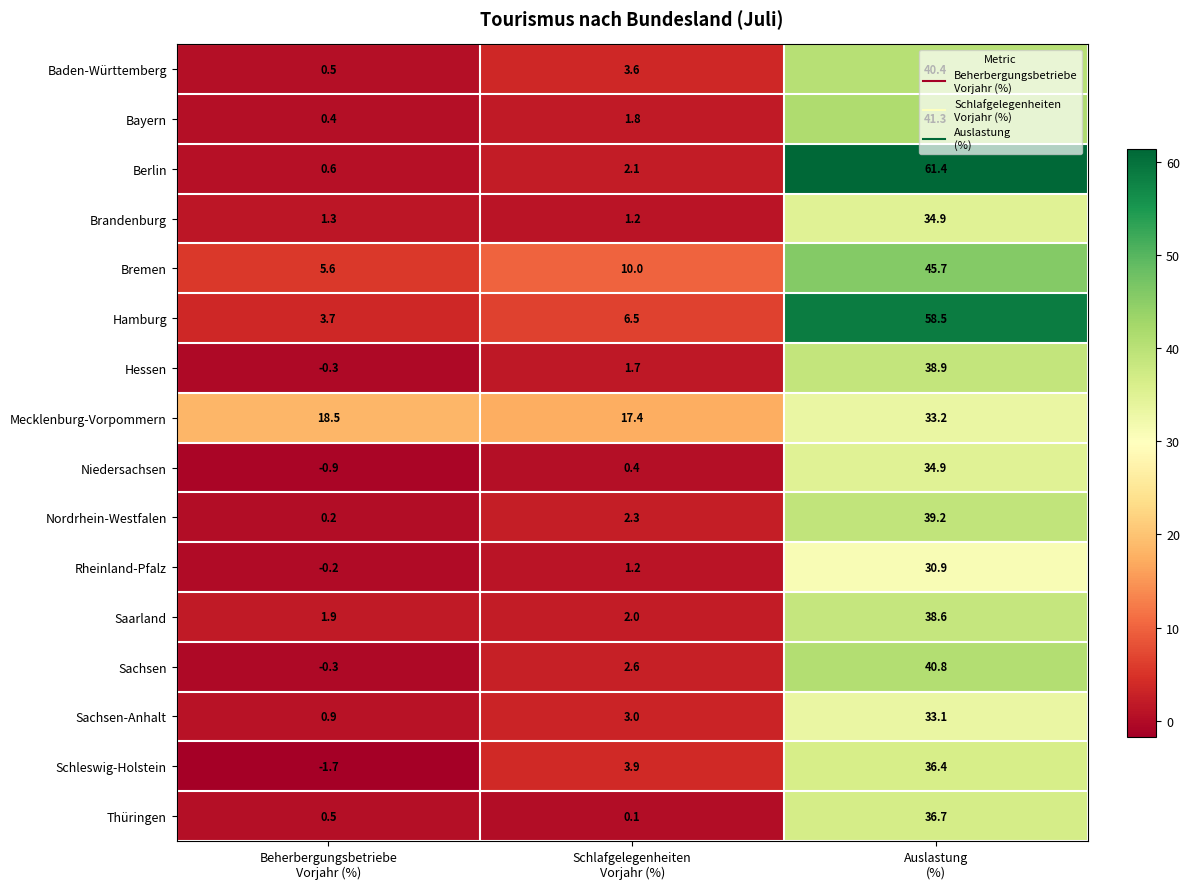

What is the sum of all Rheinland-Pfalz values?

31.9